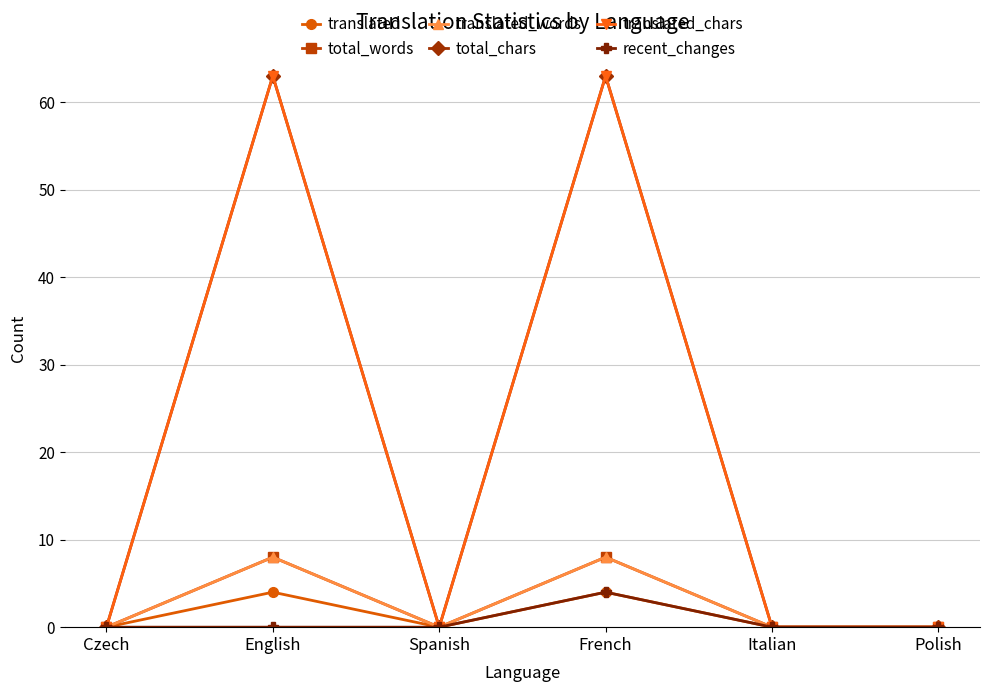

Does the chart have visible grid lines?

Yes